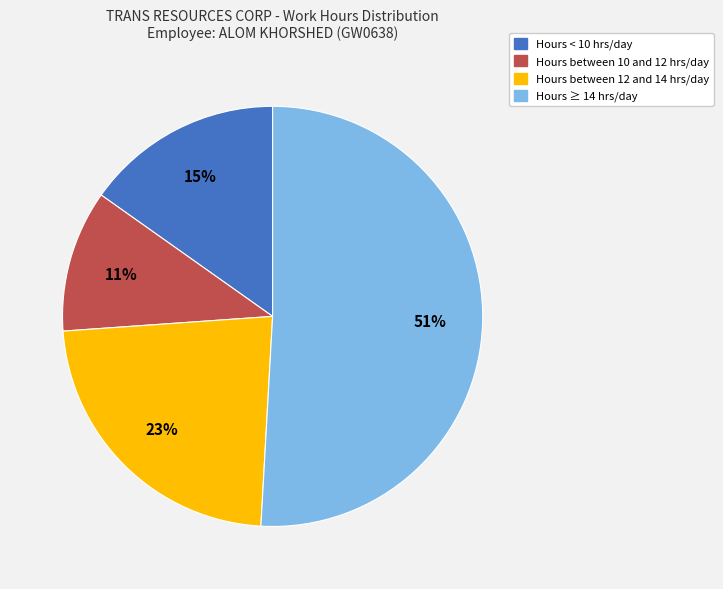

Is there a majority slice in this chart?

Yes